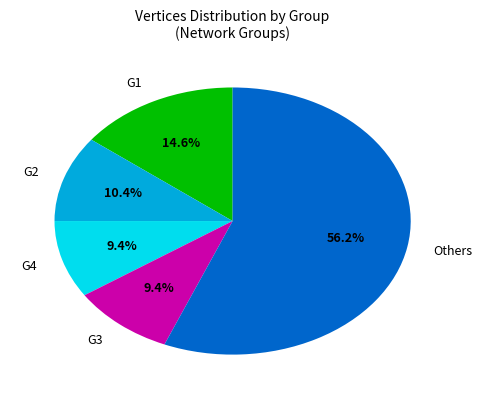

Count the number of slices in the pie.

5